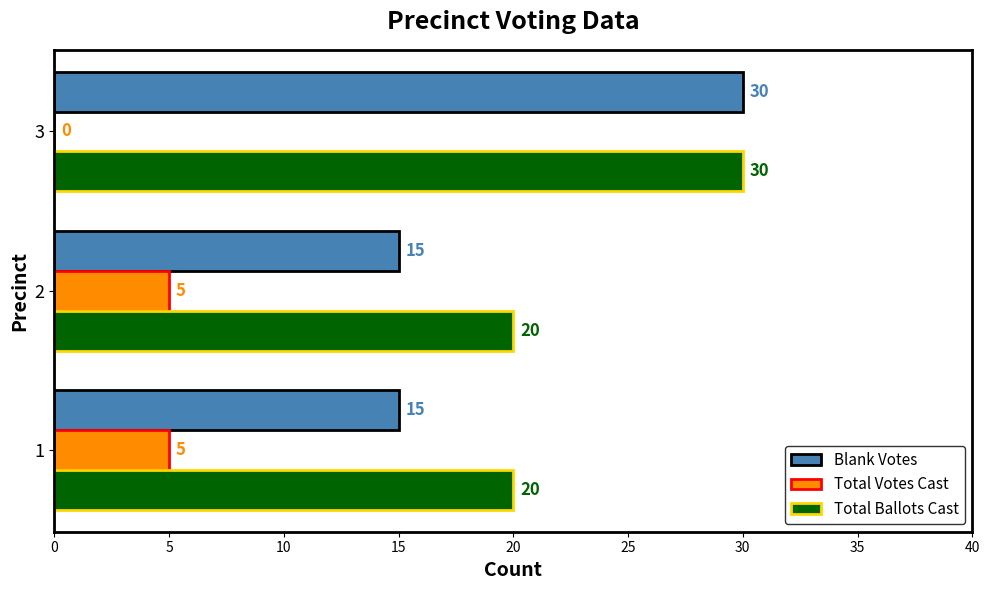

What is the sum of the Total Votes Cast values at 1 and 2?

10